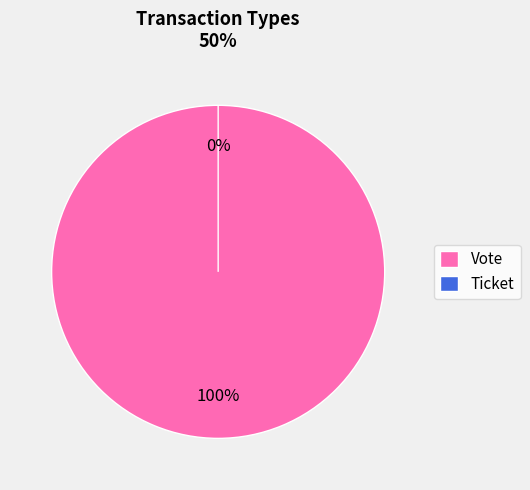

How many slices are in this pie chart?

2